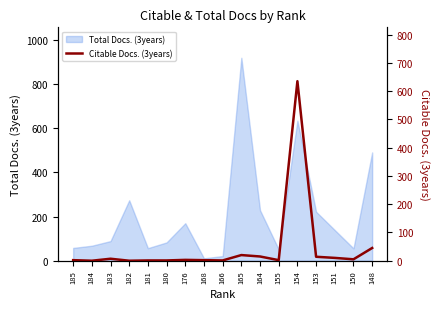

Between 180 and 151, which is larger?

151